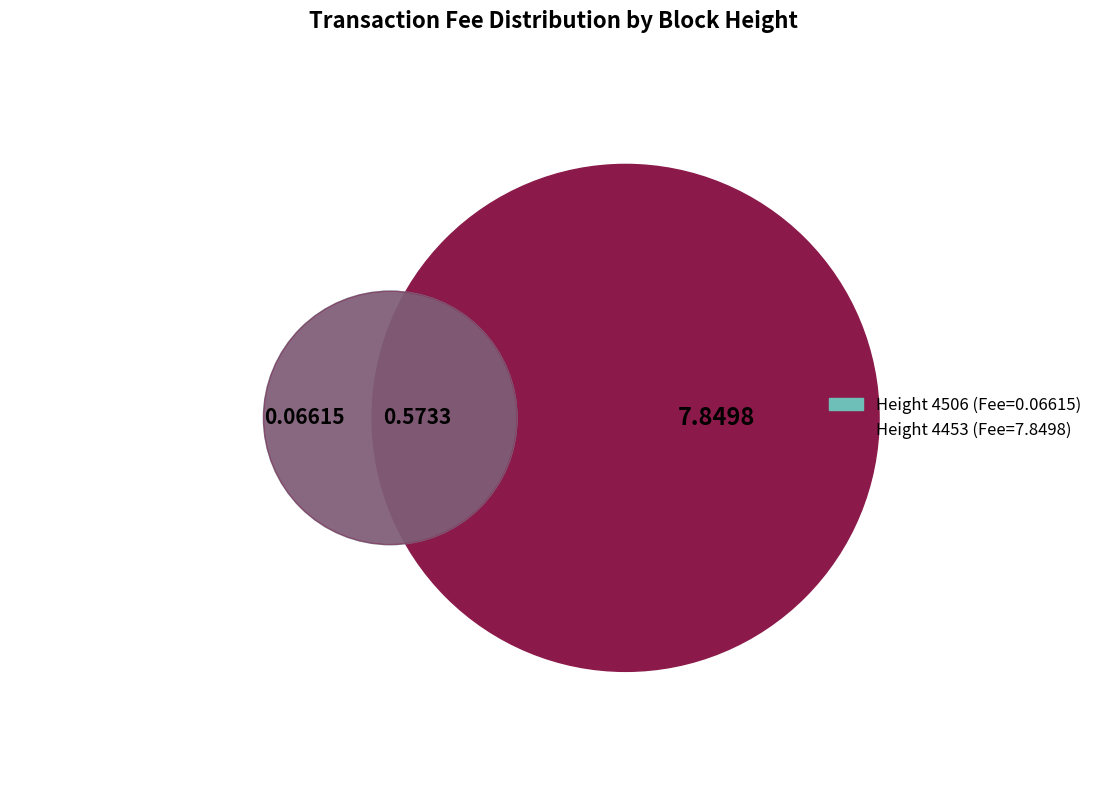

How many slices are in this pie chart?

3